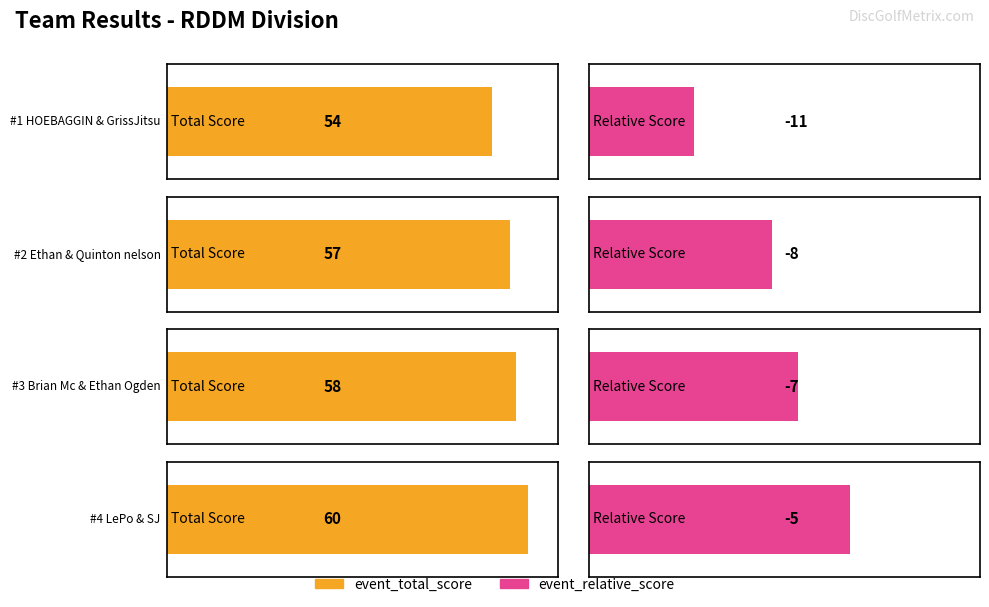

How many event_total_score values are between 57 and 60?

3